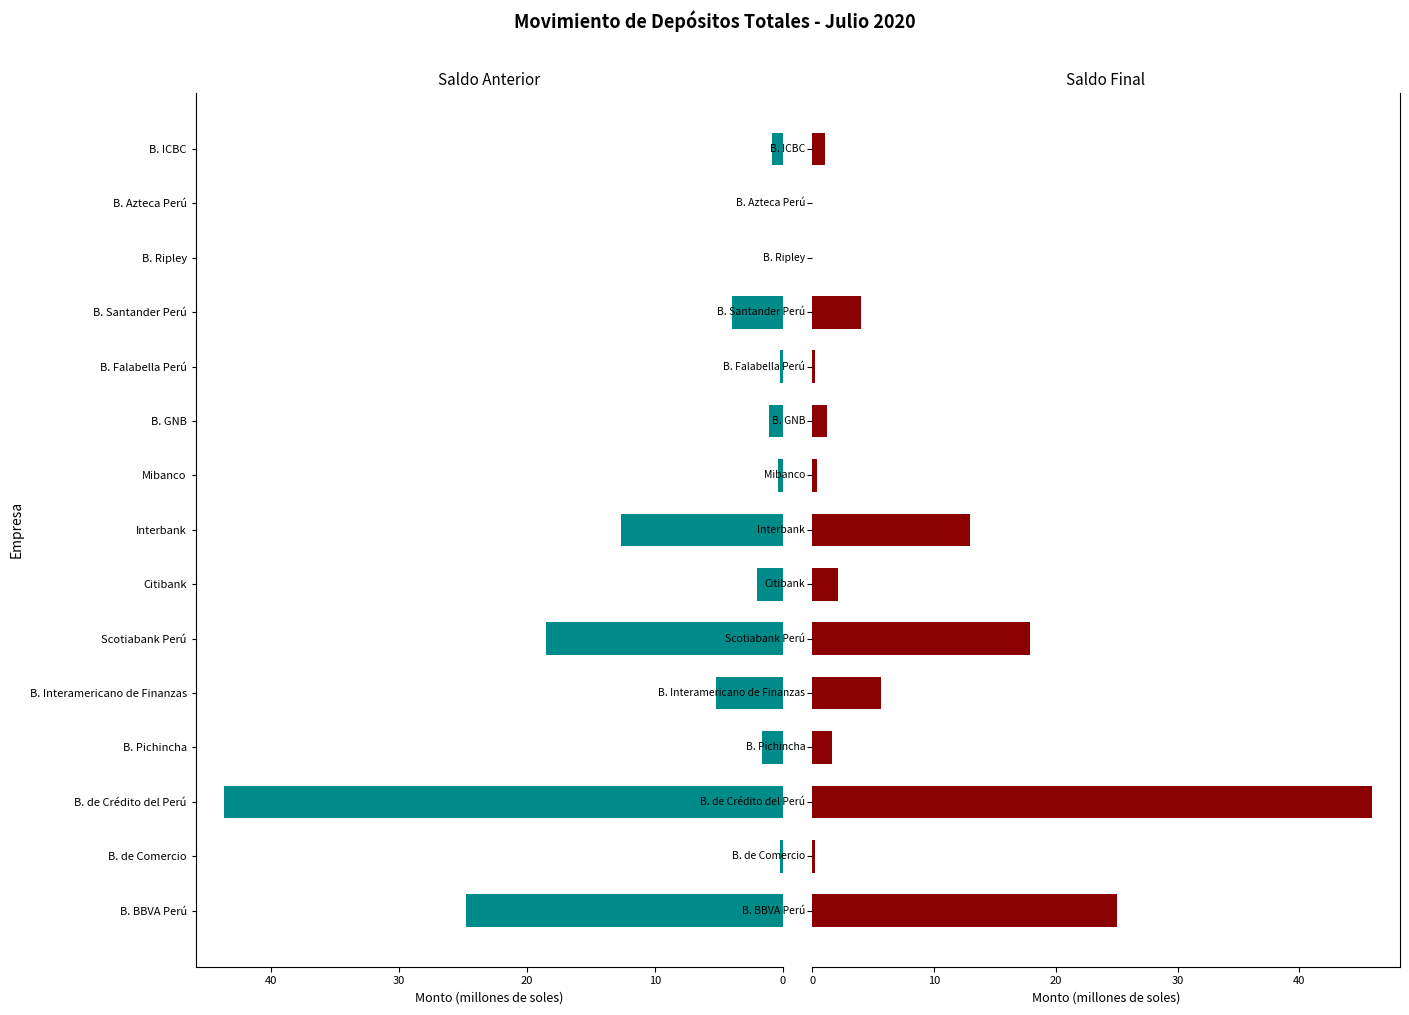

What is the highest value of the Saldo Final series?

45.9